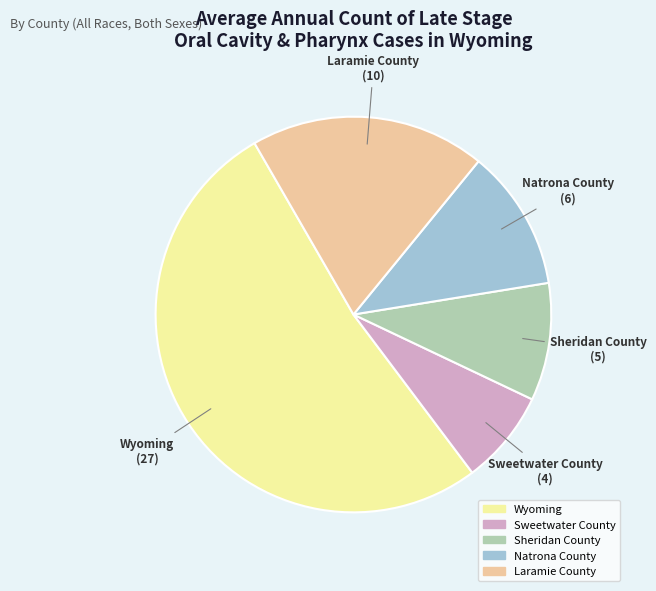

Between Laramie County and Wyoming, which is larger?

Wyoming